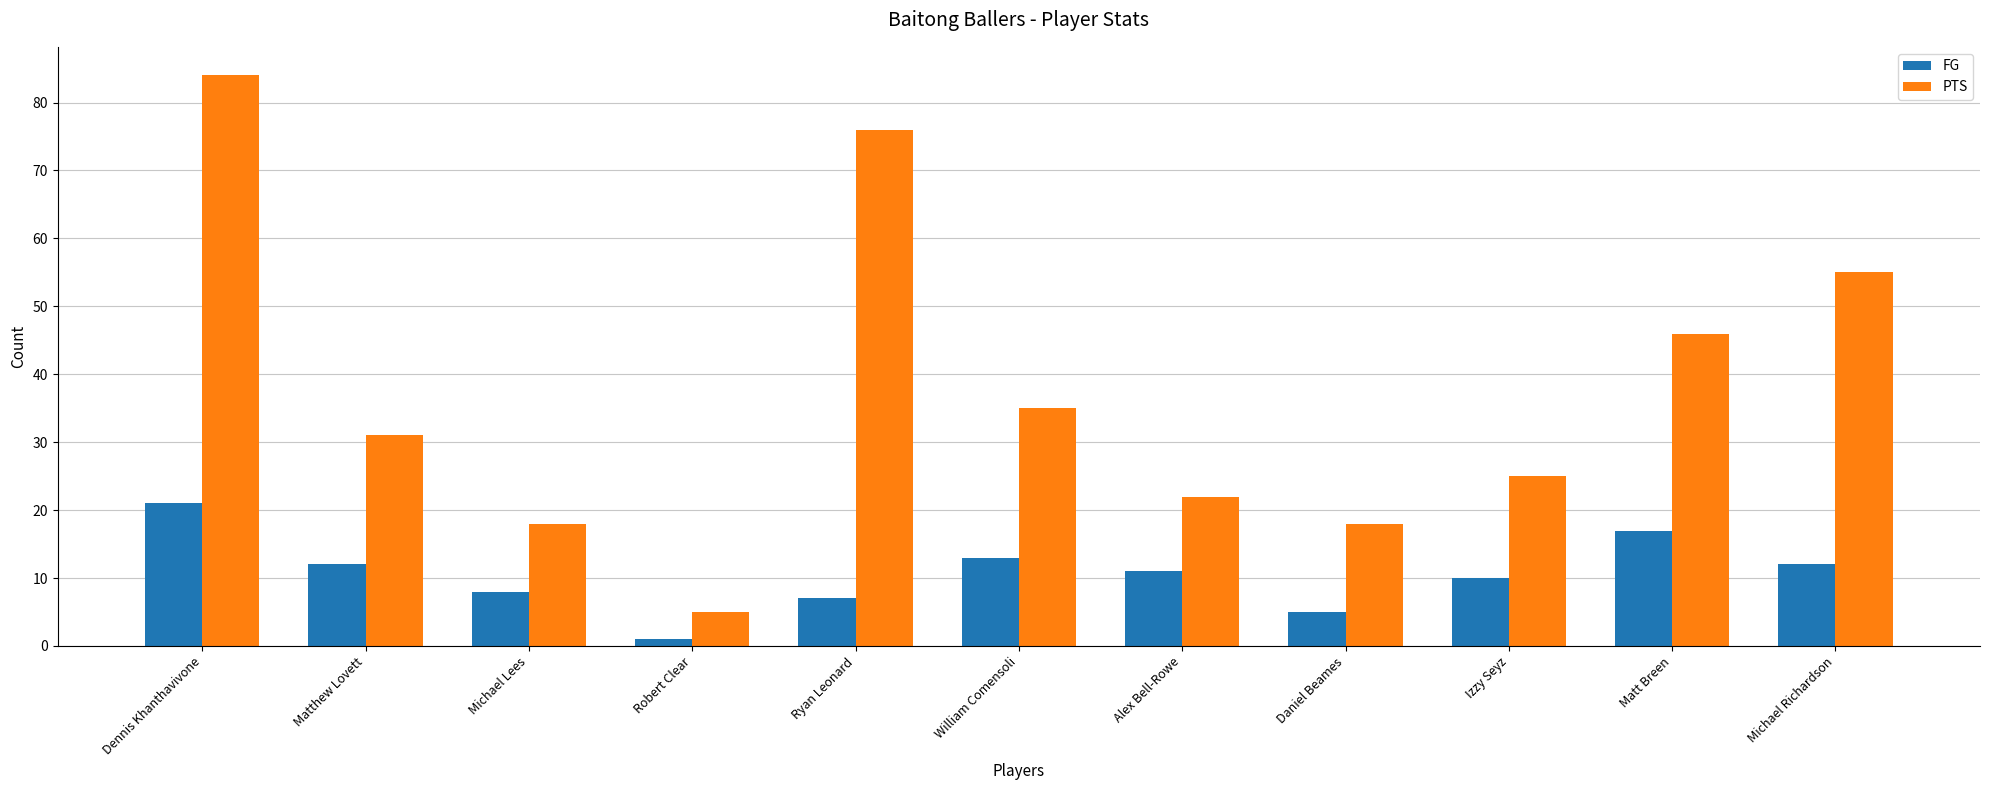

Which series changed the most between Robert Clear and Izzy Seyz?

PTS